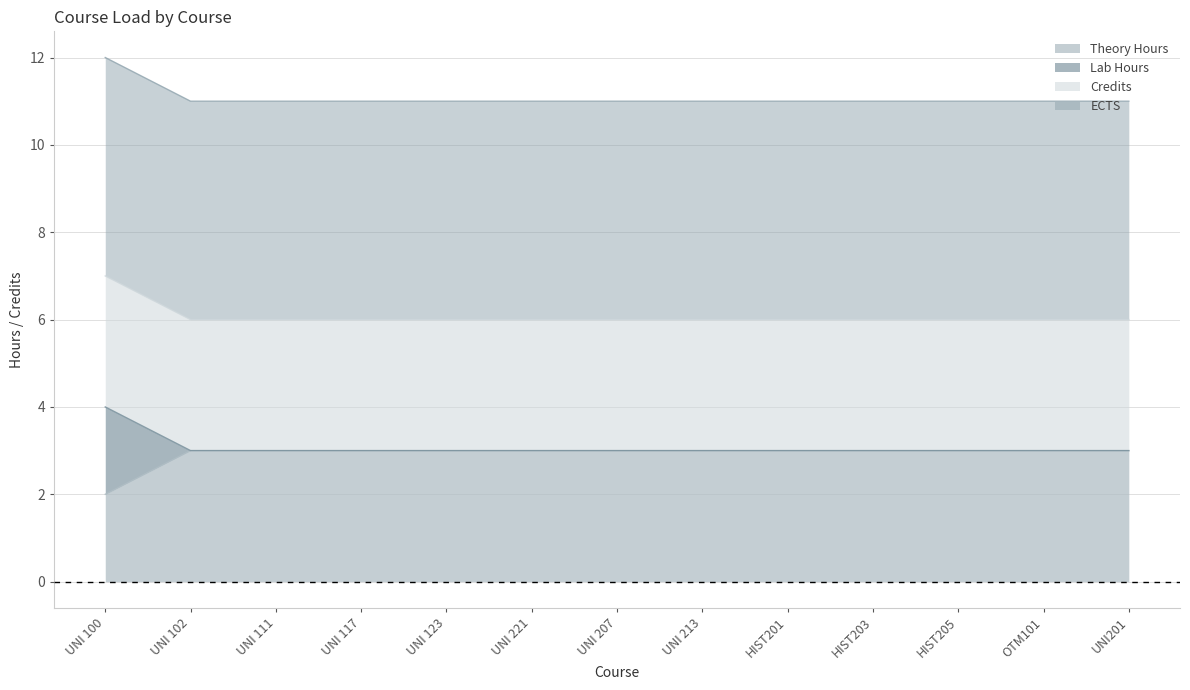

How many lines are shown in the chart?

4